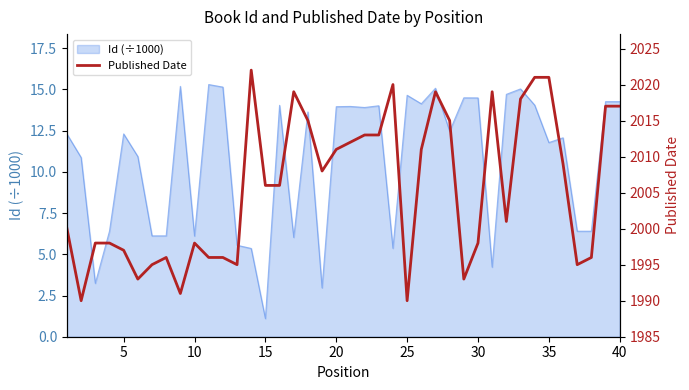

True or false: Id (÷1000) has a value of 14.6 at 25.

True